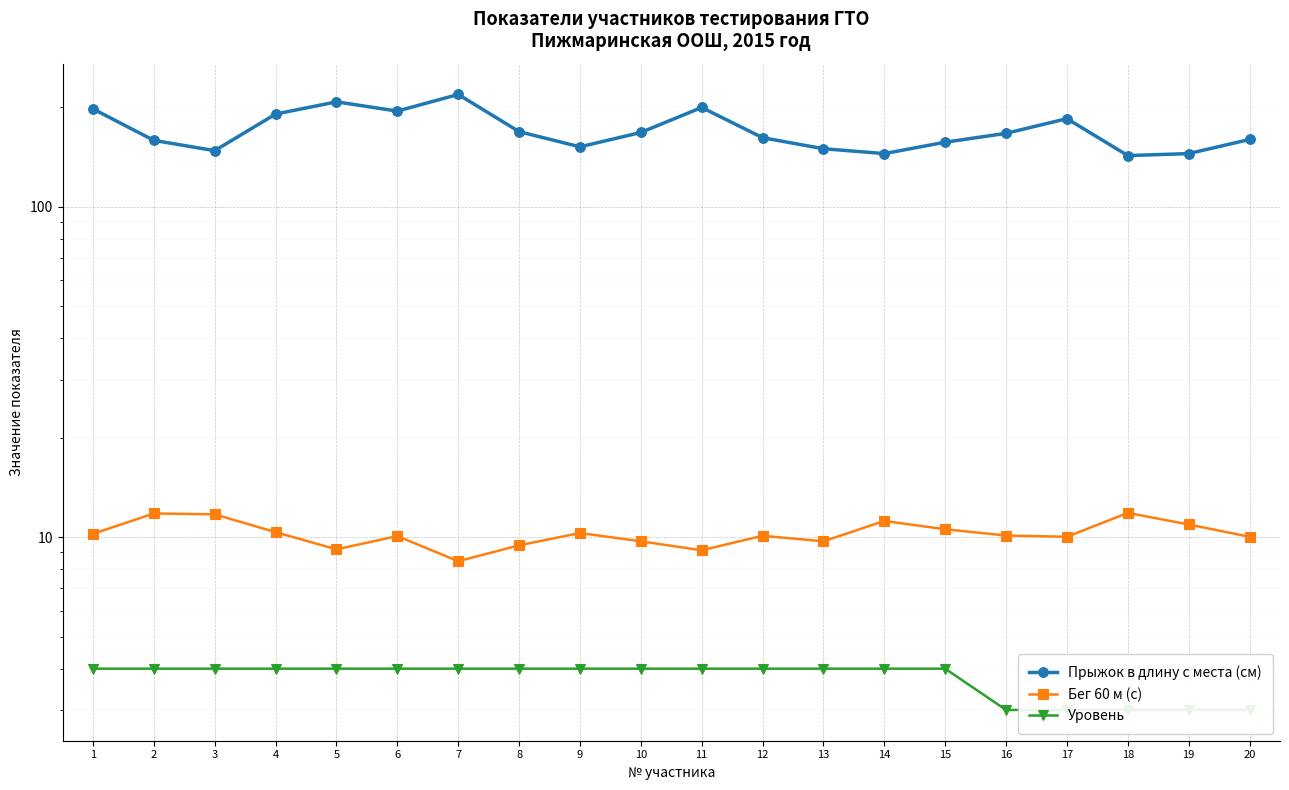

Is it true that Уровень equals 4.0 at 8?

True